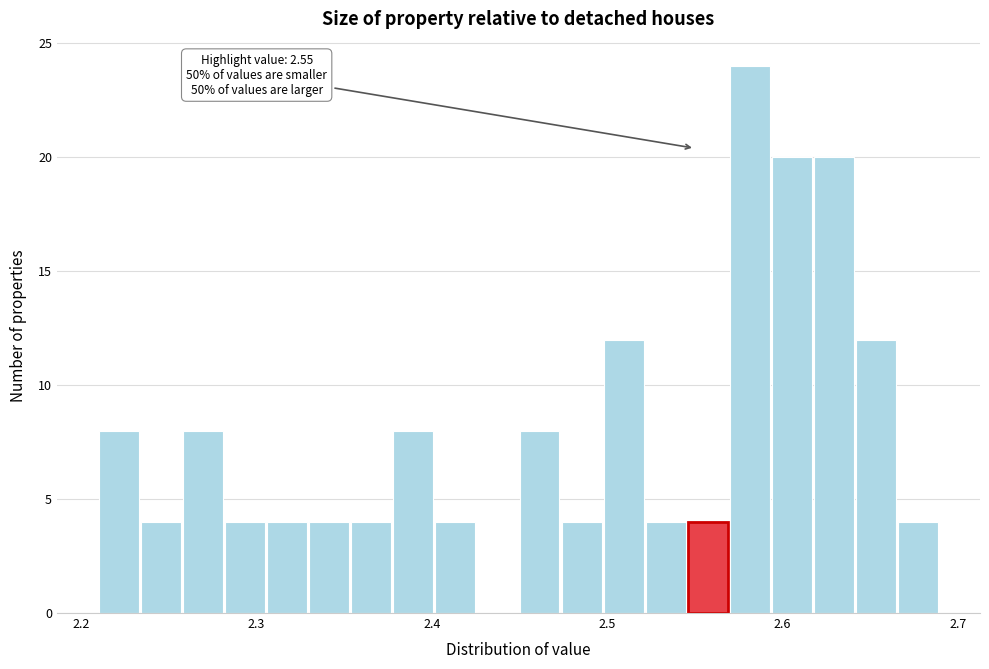

Read against the x-axis, roughly where is the centre of the tallest bar?

2.58